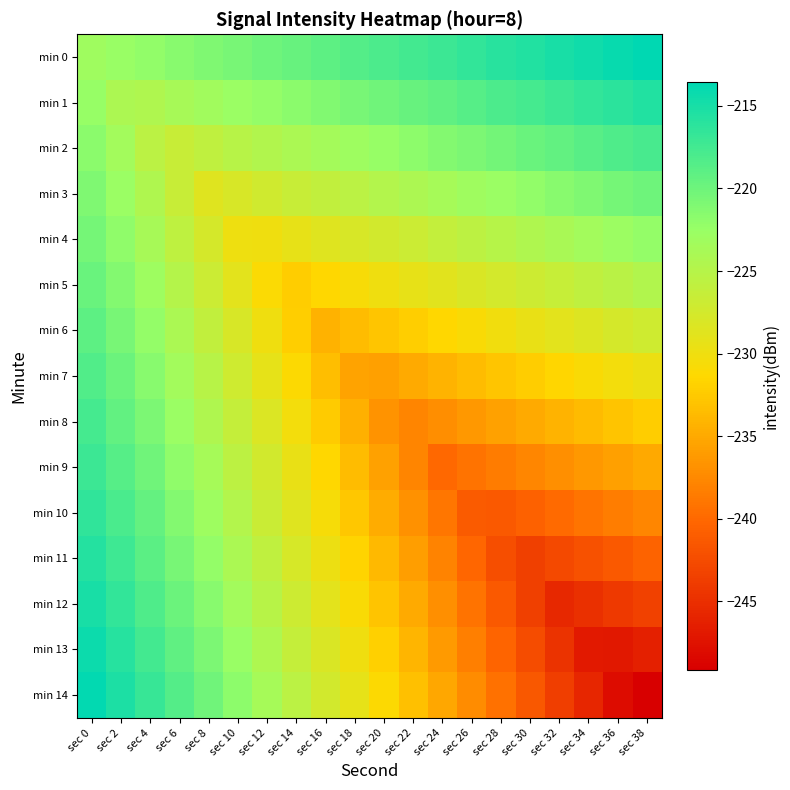

How many categories are shown in the chart?

20